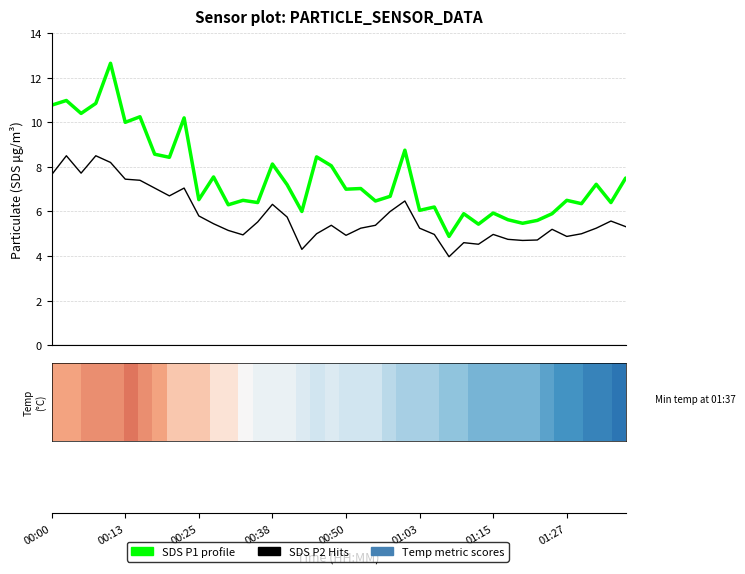

What is the maximum value shown in the chart?

12.7